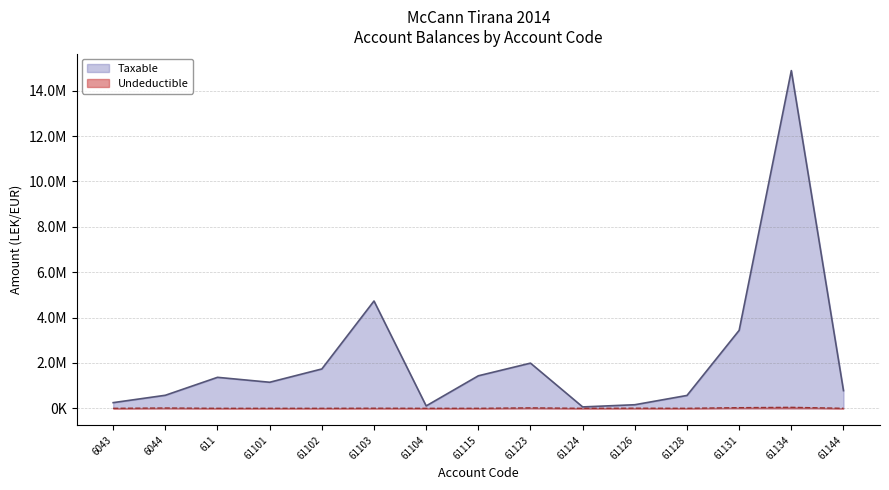

What is the label of the 8th point from the right?

61115